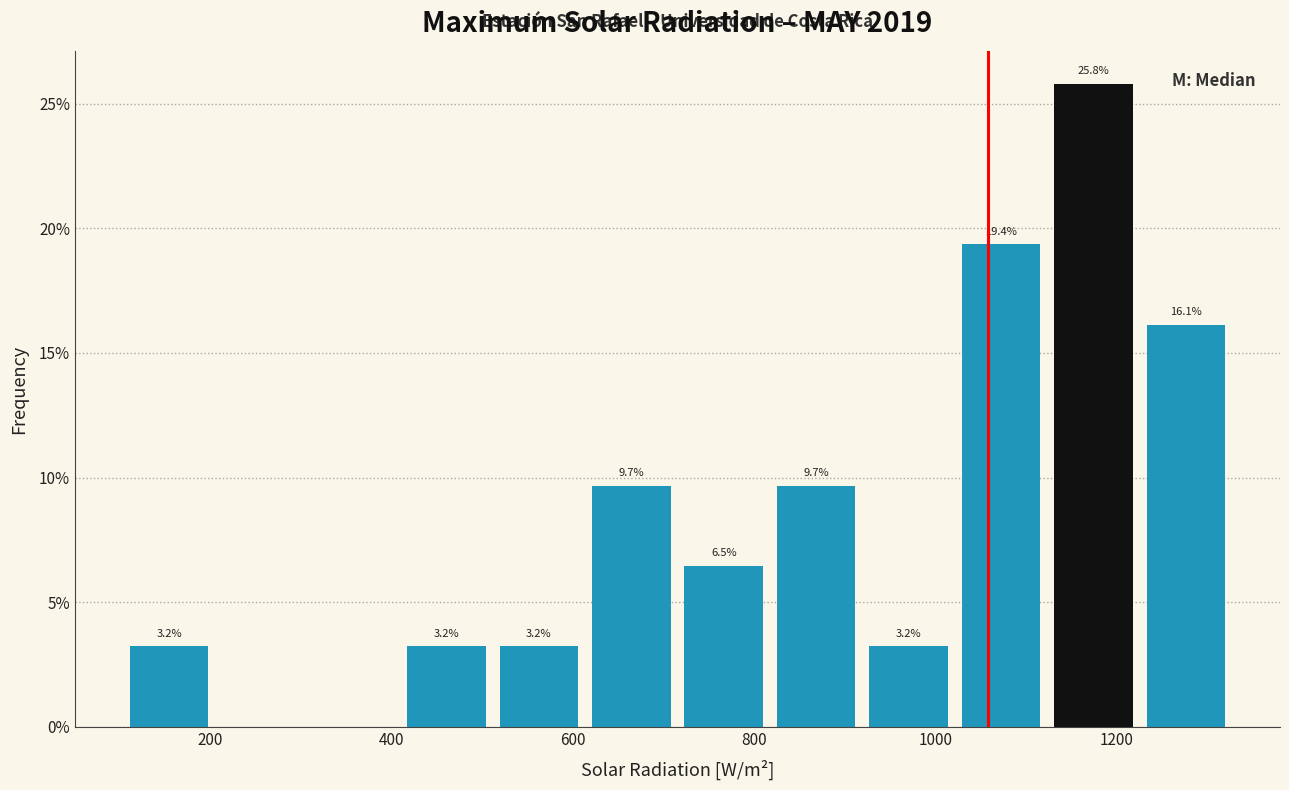

Over which range of the x-axis is the bar tallest?

1120 to 1220